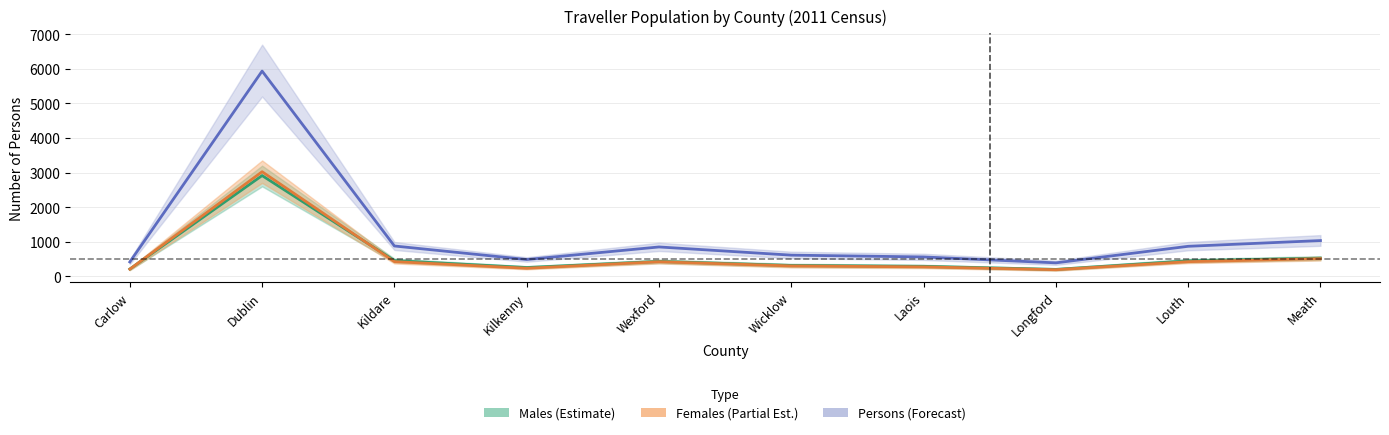

How many data points in Persons are less than 847?

5